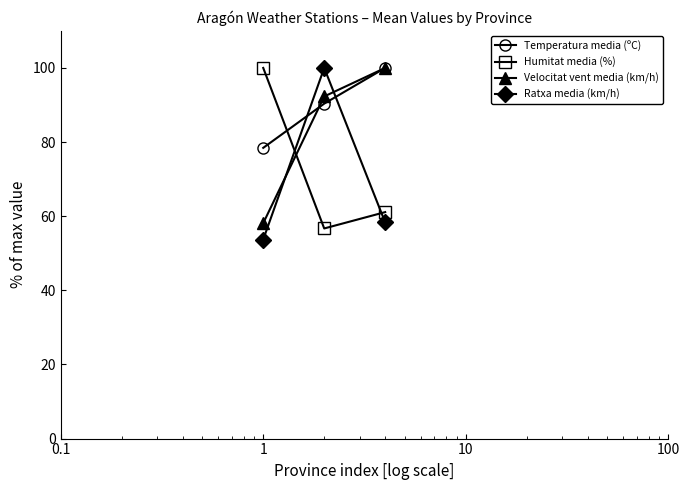

What is the smallest value displayed?

53.7